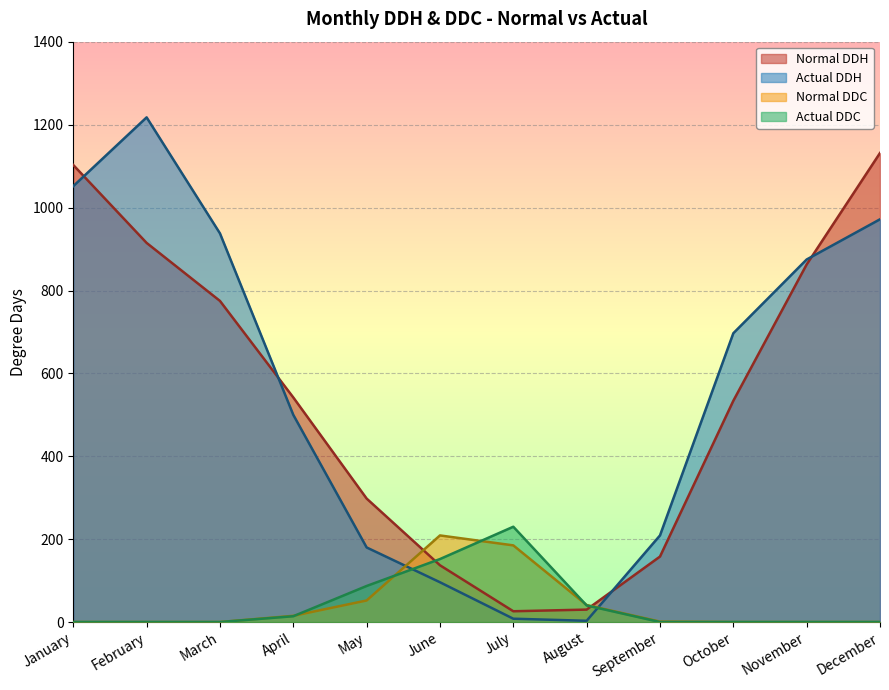

How many data points in Normal DDH are above 542?

5